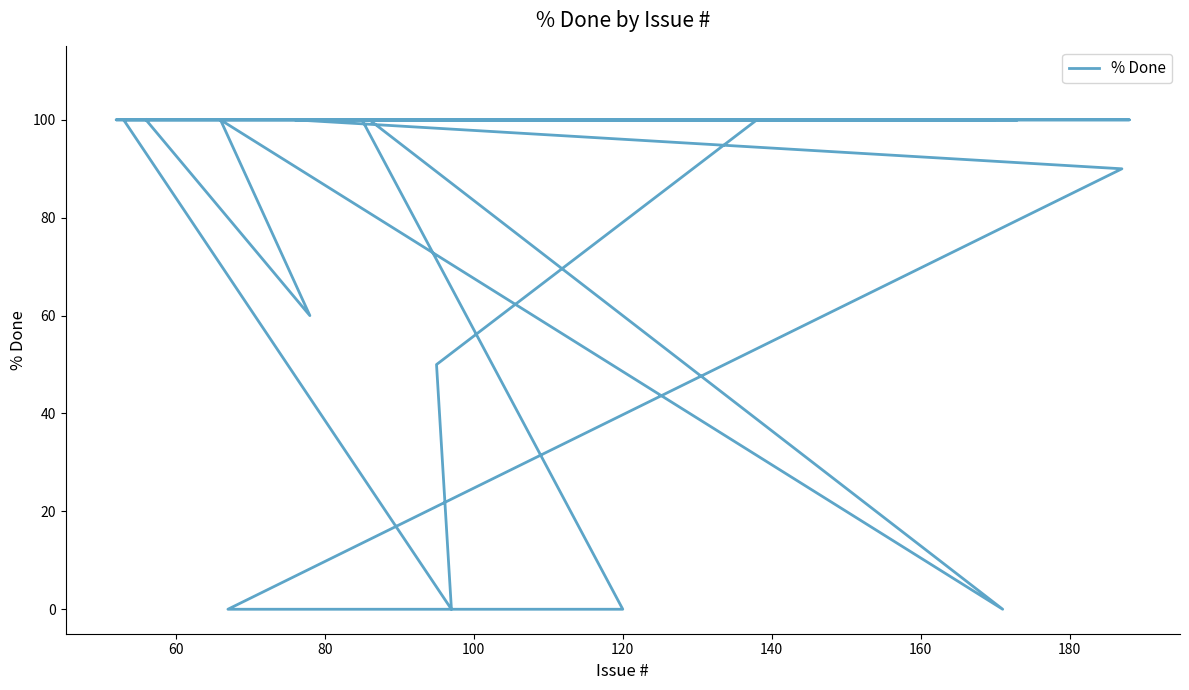

How many positive values are there?

22